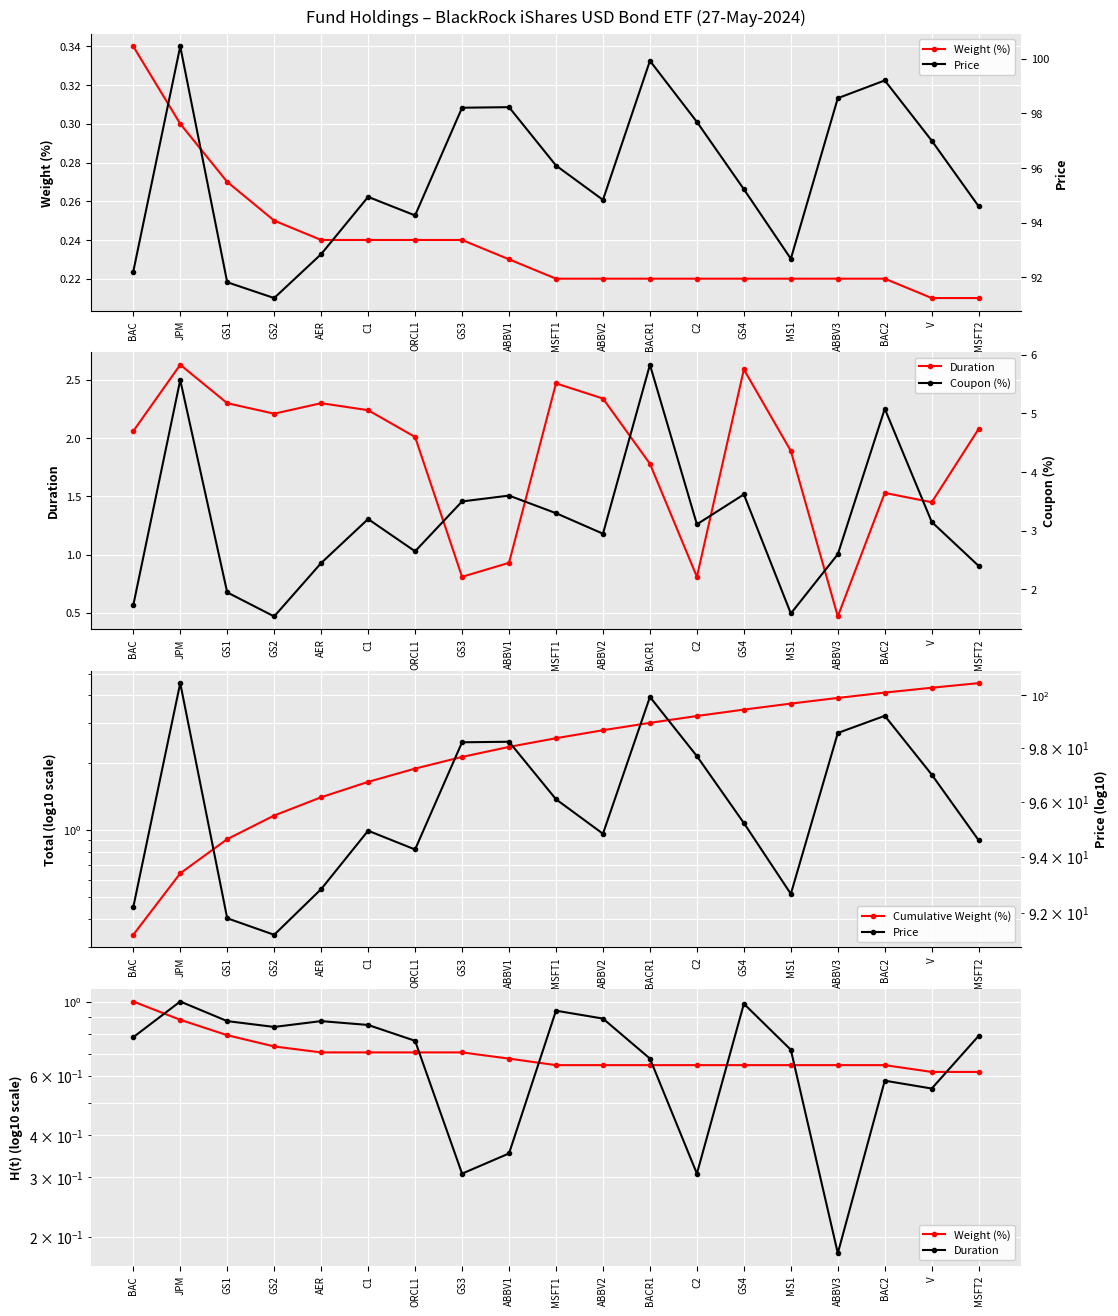

What is the total value across all series at AER?

98.3